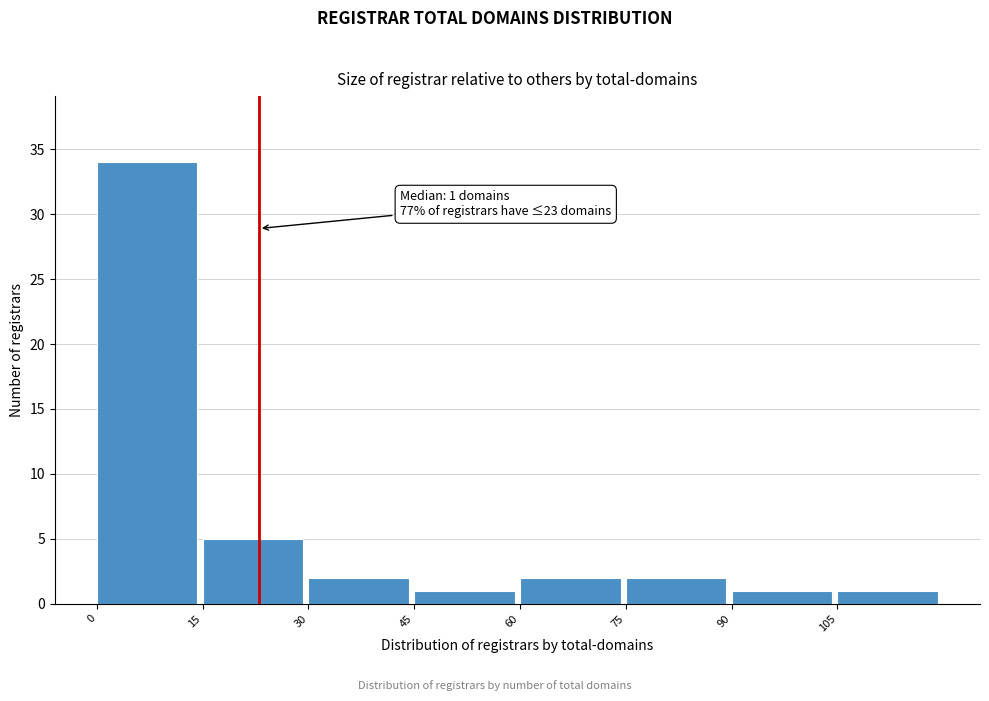

Over which range of the x-axis is the bar tallest?

0 to 15